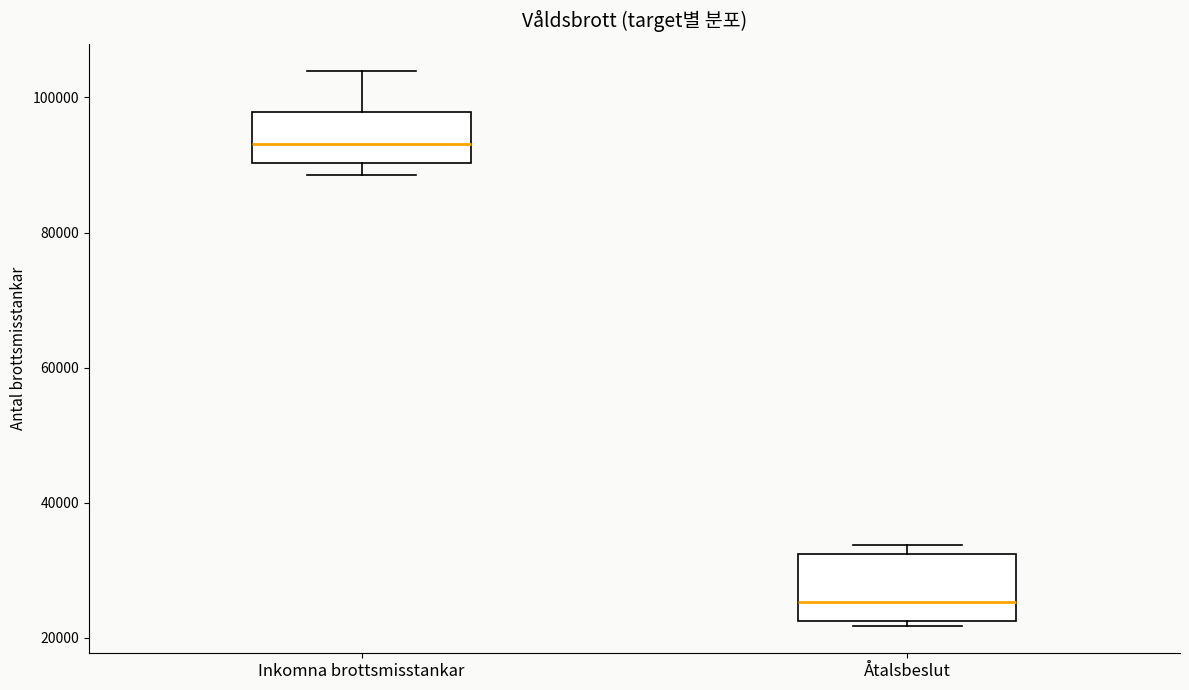

Which box's median line is the highest?

Inkomna brottsmisstankar